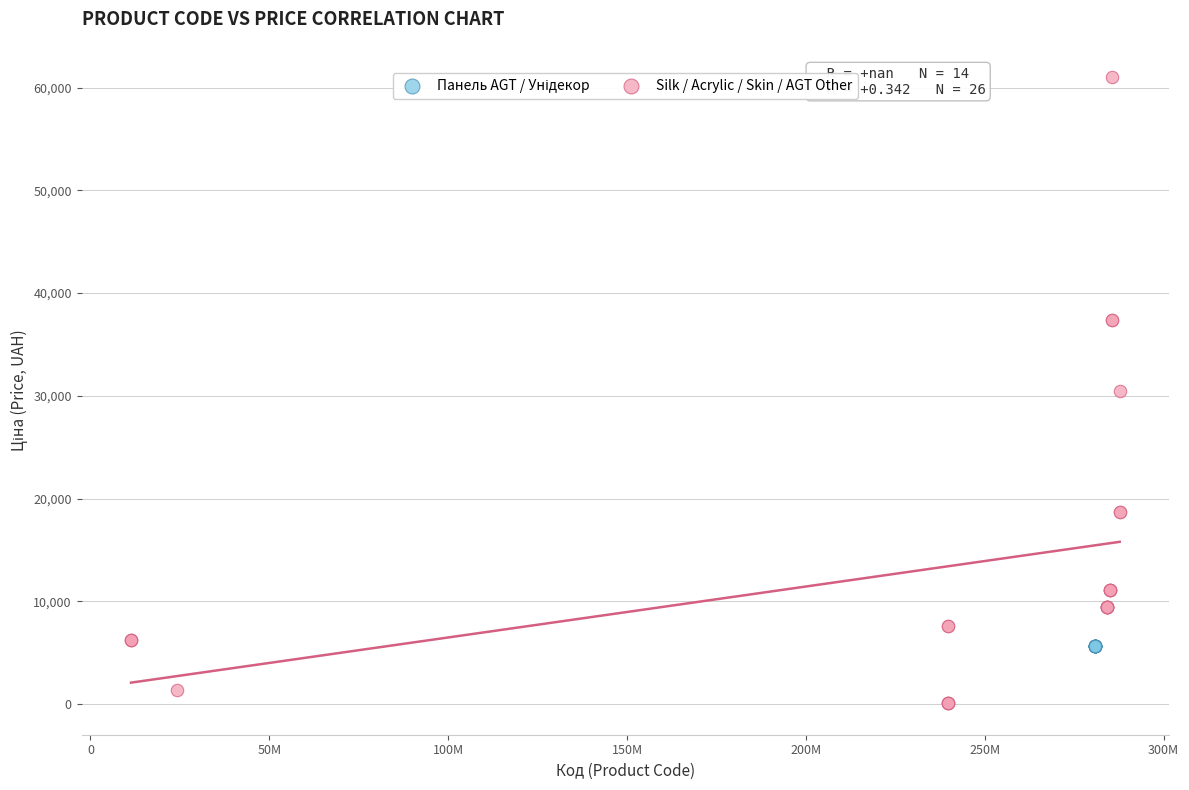

Which series contains the highest Y value?

Silk / Acrylic / Skin / AGT Other